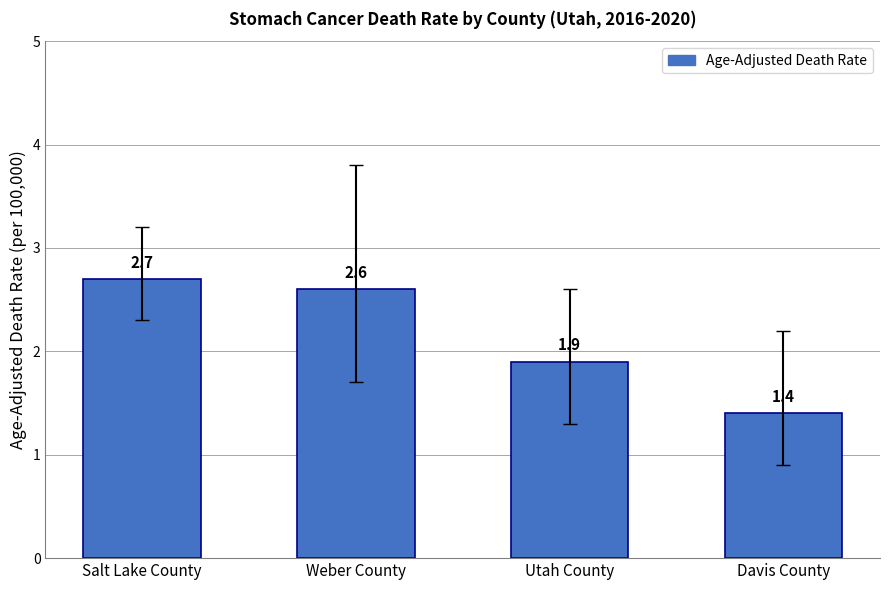

Between Weber County and Utah County, which is larger?

Weber County